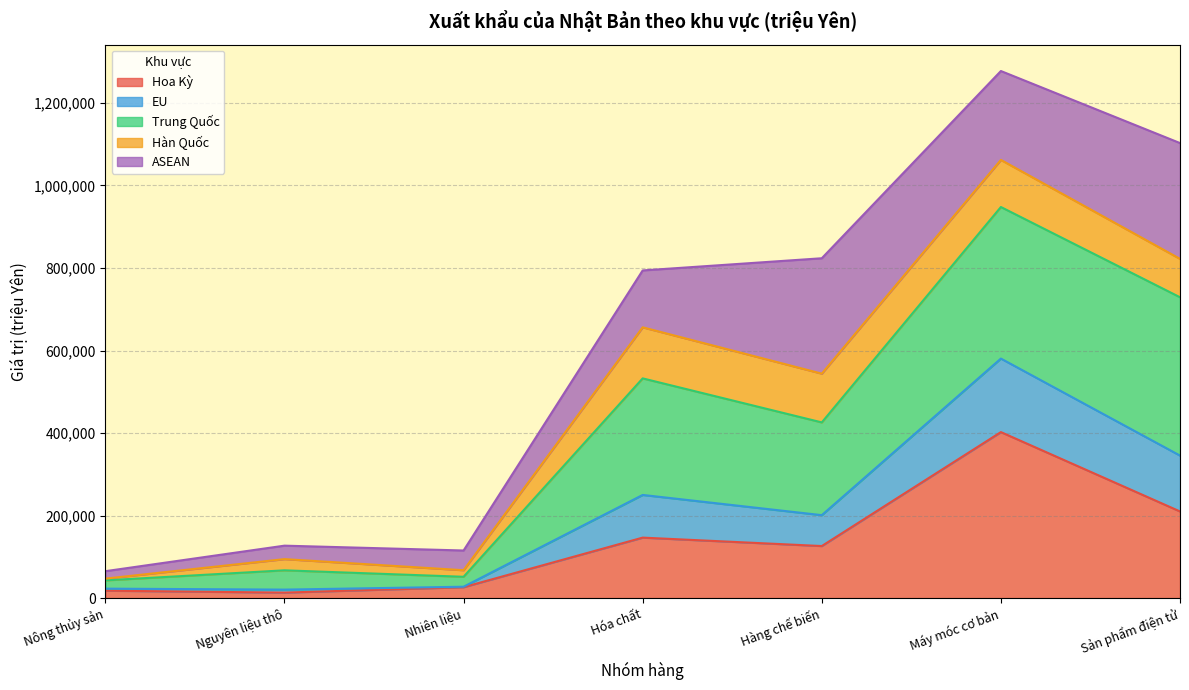

What is the difference between the maximum and minimum values in the ASEAN series?

262633